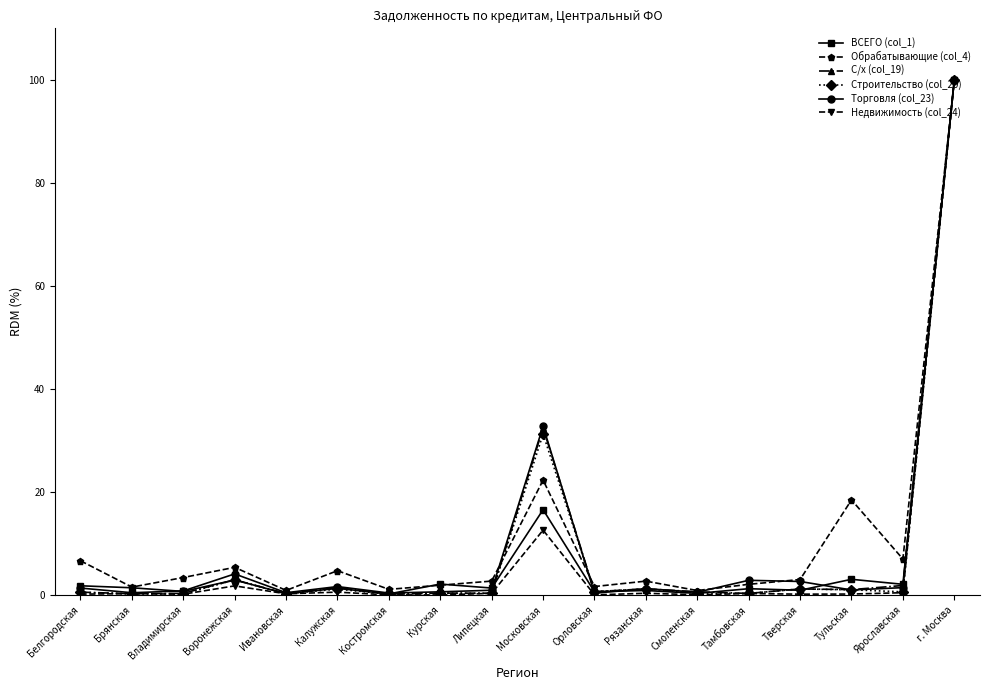

What is the greatest value displayed?

100.0